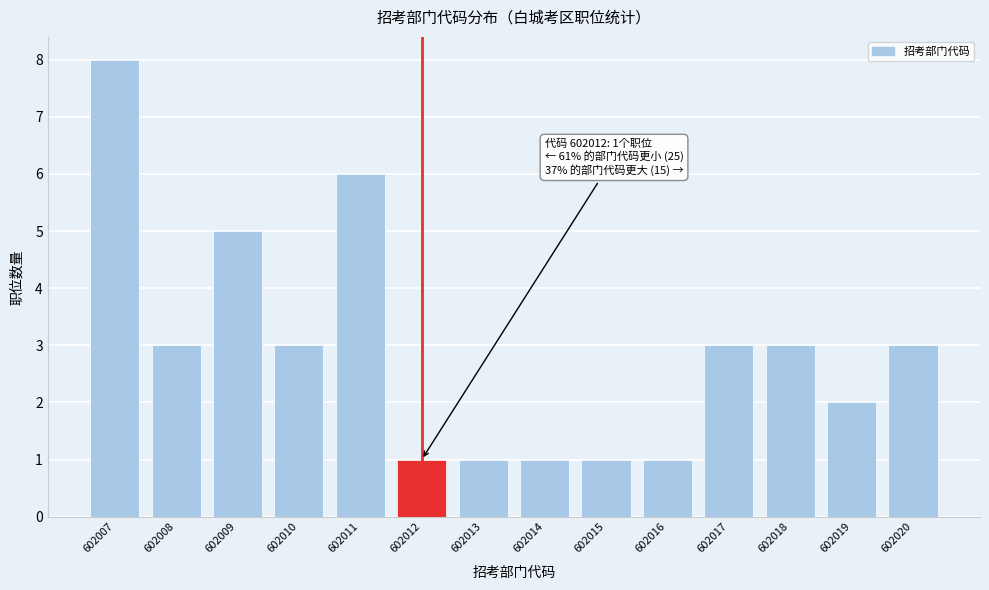

Reading right to left, what are all the values shown in this chart?

602020=3	602019=2	602018=3	602017=3	602016=1	602015=1	602014=1	602013=1	602012=1	602011=6	602010=3	602009=5	602008=3	602007=8